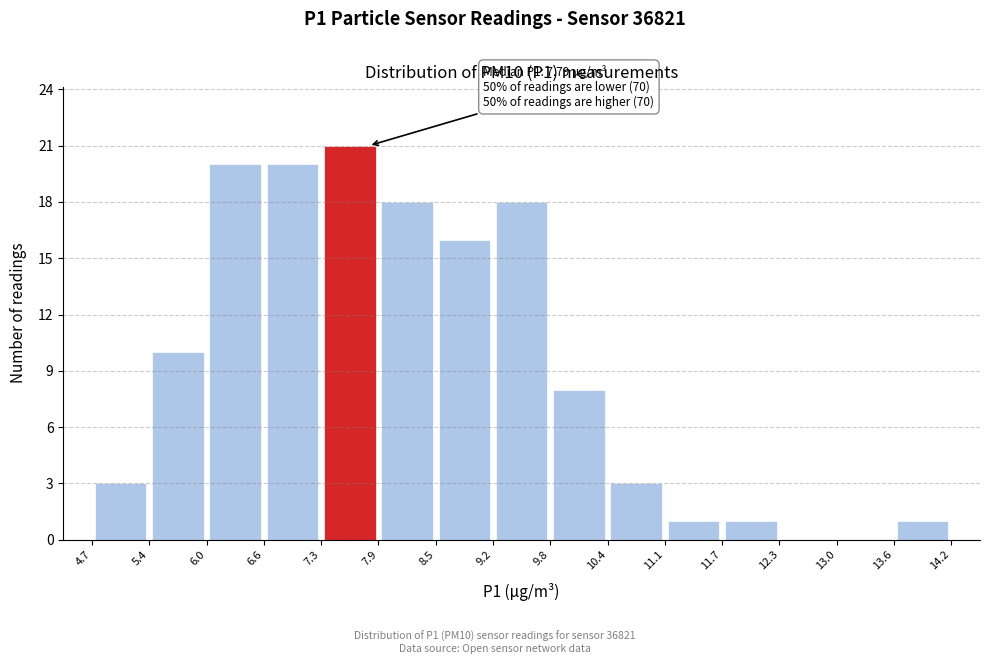

Which range on the x-axis has the tallest bar?

7.3 to 7.9